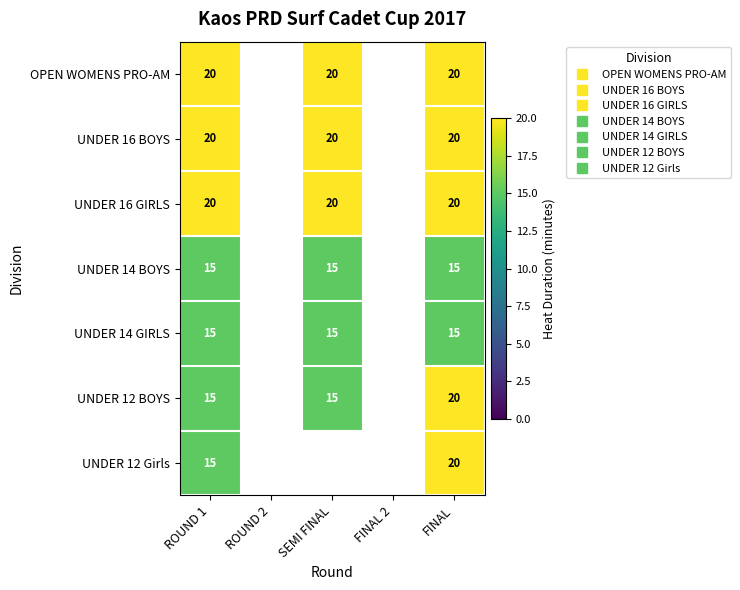

At which label does UNDER 16 BOYS reach its peak?

ROUND 1